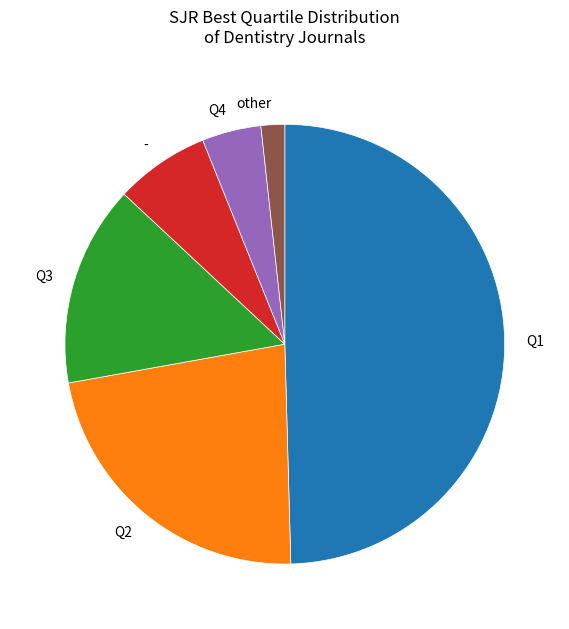

Does - account for over 50% of the chart?

No